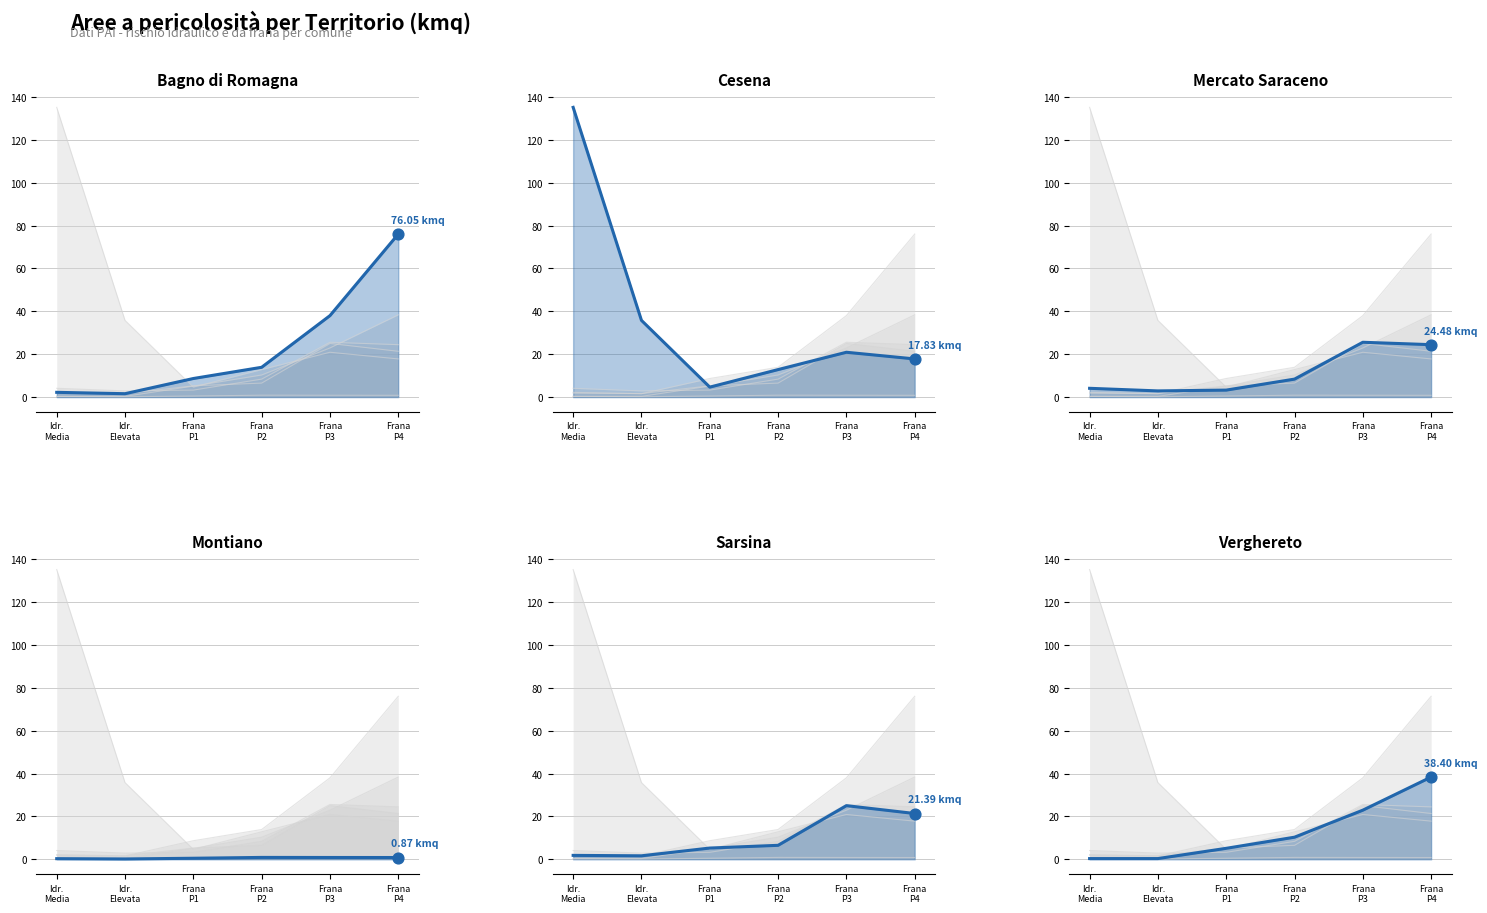

Which series has the widest spread of Y values?

Cesena line